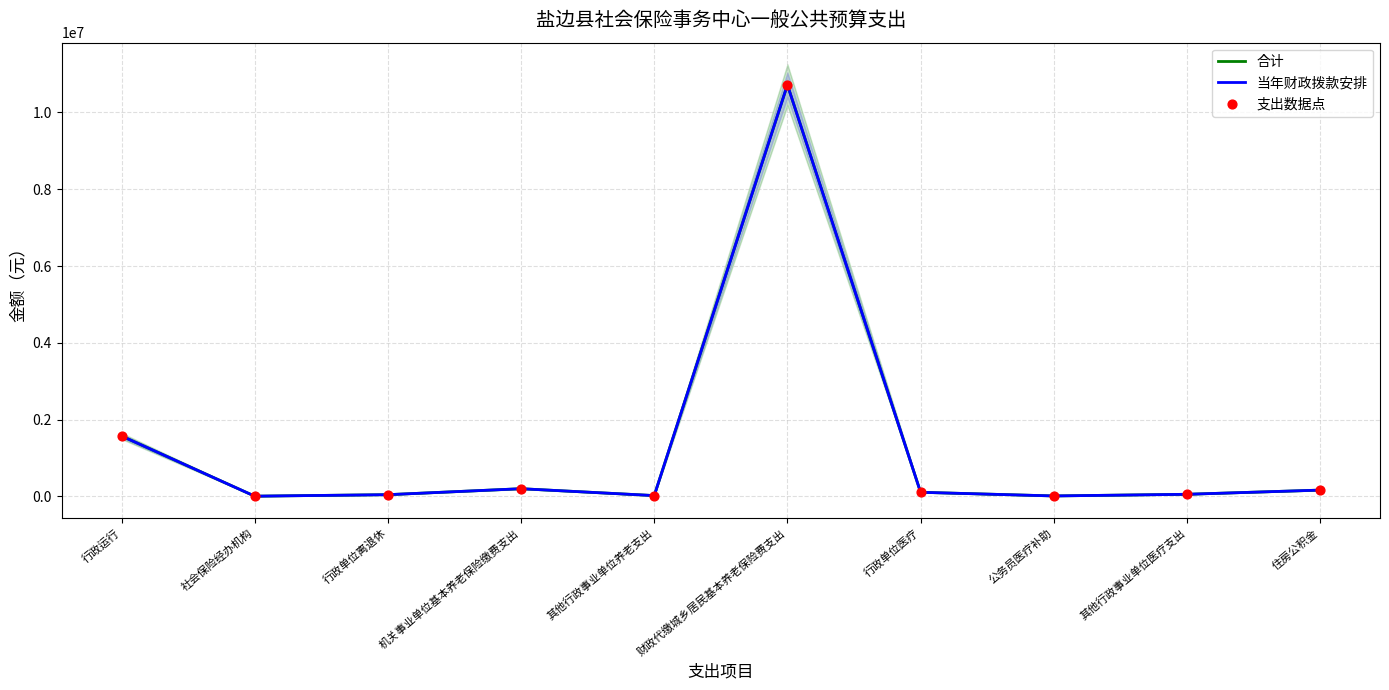

What is the total value across all series at 住房公积金?

496248.5